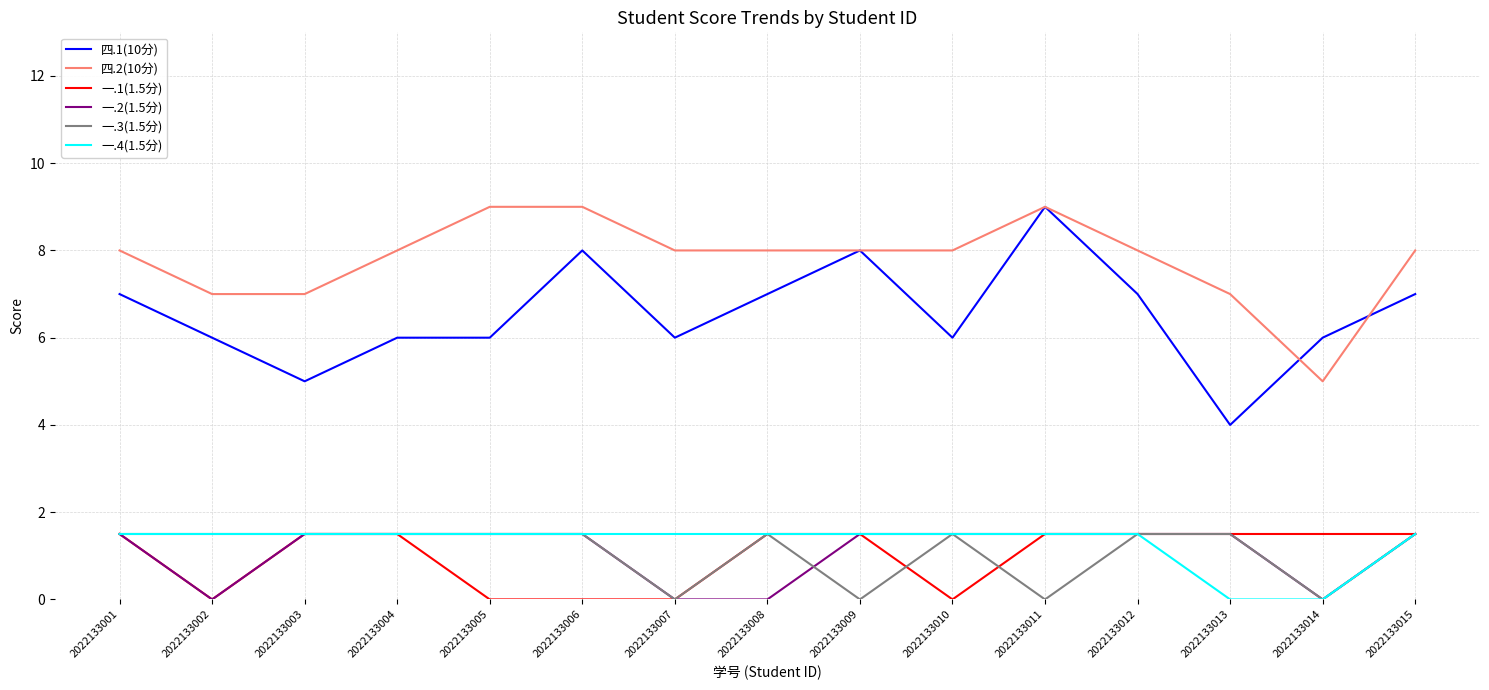

Count the 四.1(10分) values in the range 6 to 7.

10